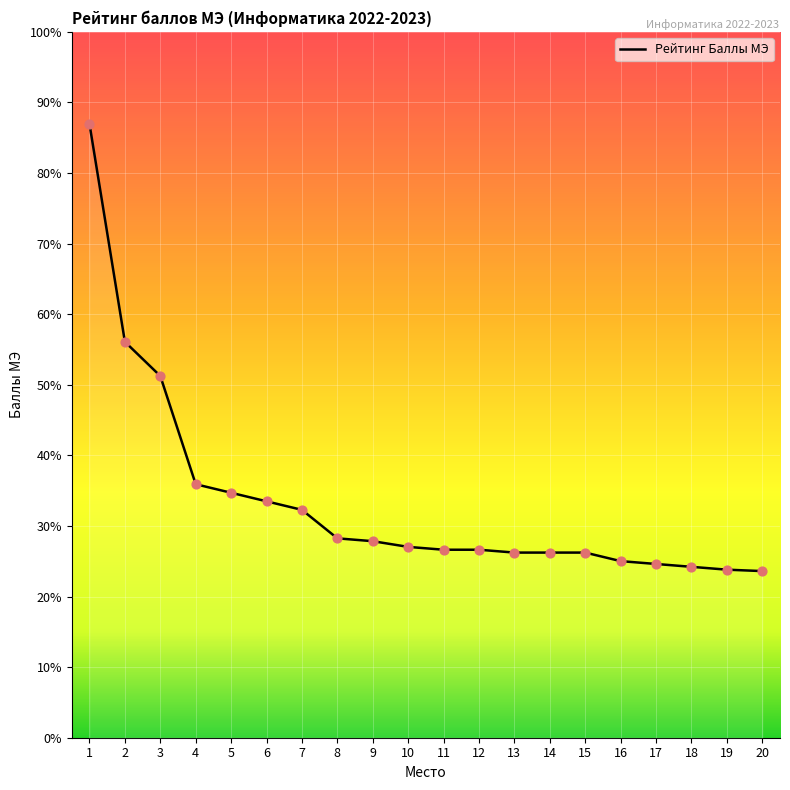

Between 17 and 3, which is larger?

3